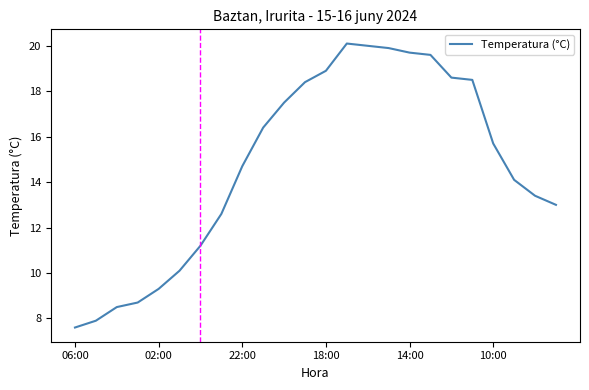

What is the difference between the maximum and minimum values?

12.5